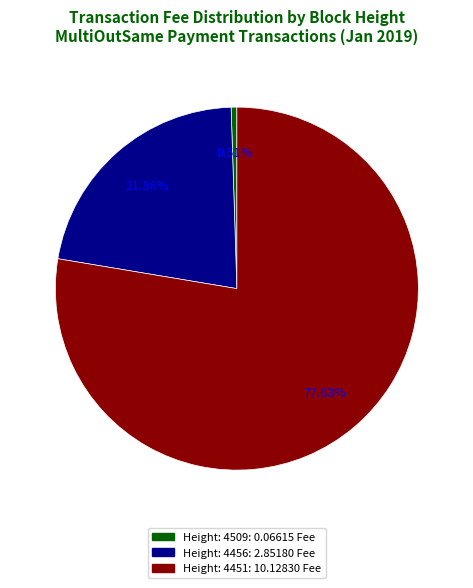

Approximately how many times larger is the value at Height: 4451 compared to Height: 4456?

3.6